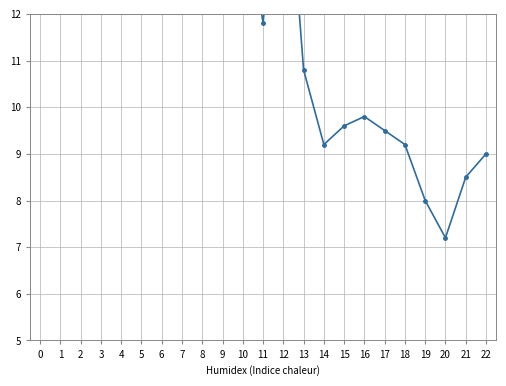

What is the maximum value shown in the chart?

16.5